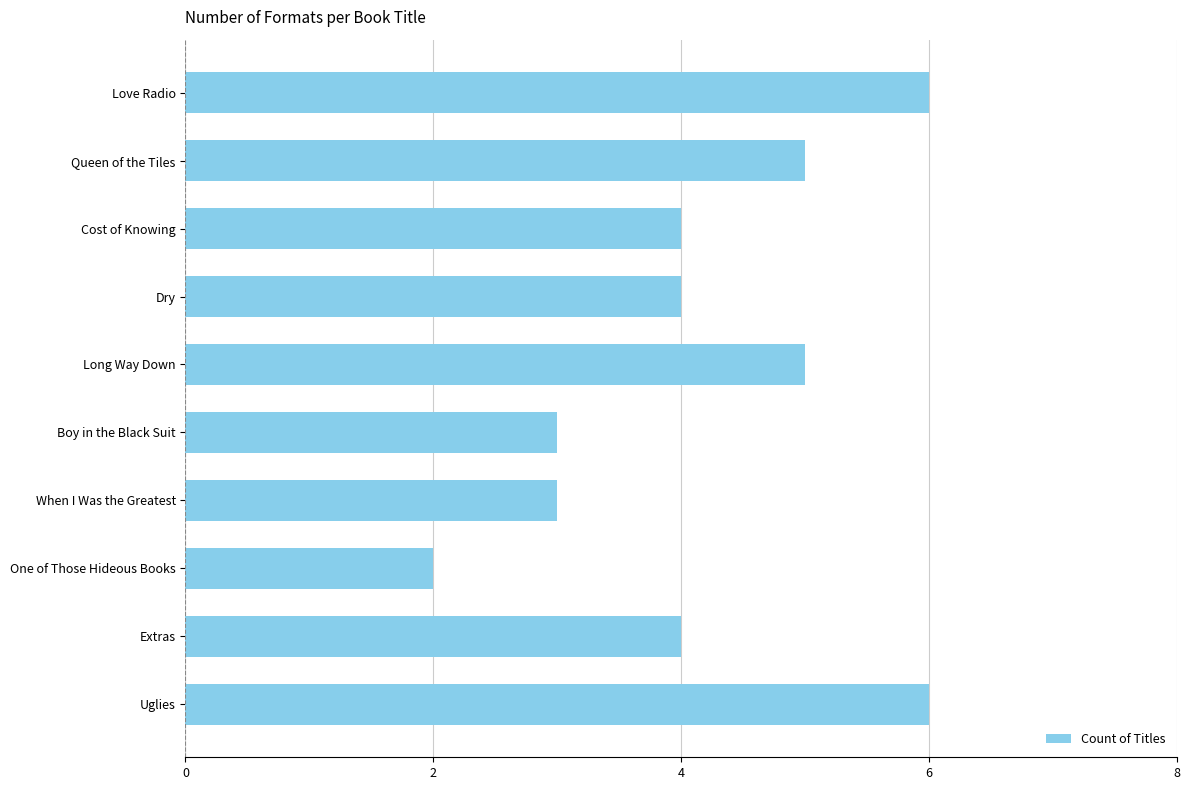

Between When I Was the Greatest and One of Those Hideous Books, which is larger?

When I Was the Greatest